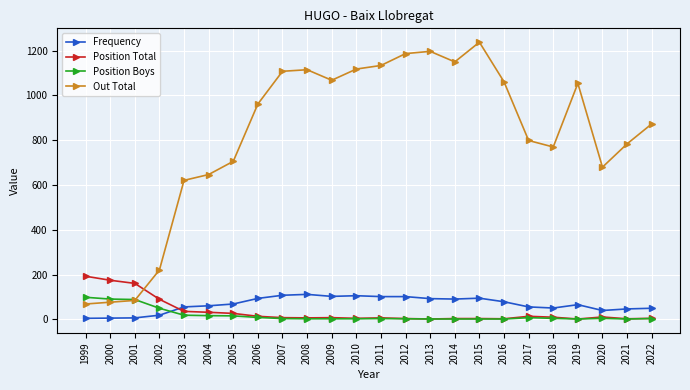

What is the sum of all Position Boys values?

444